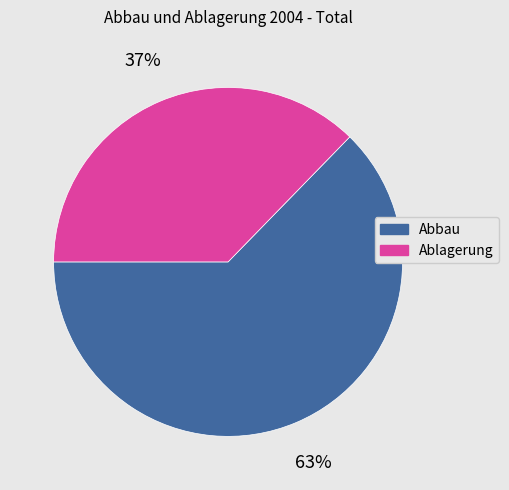

Count the number of slices in the pie.

2